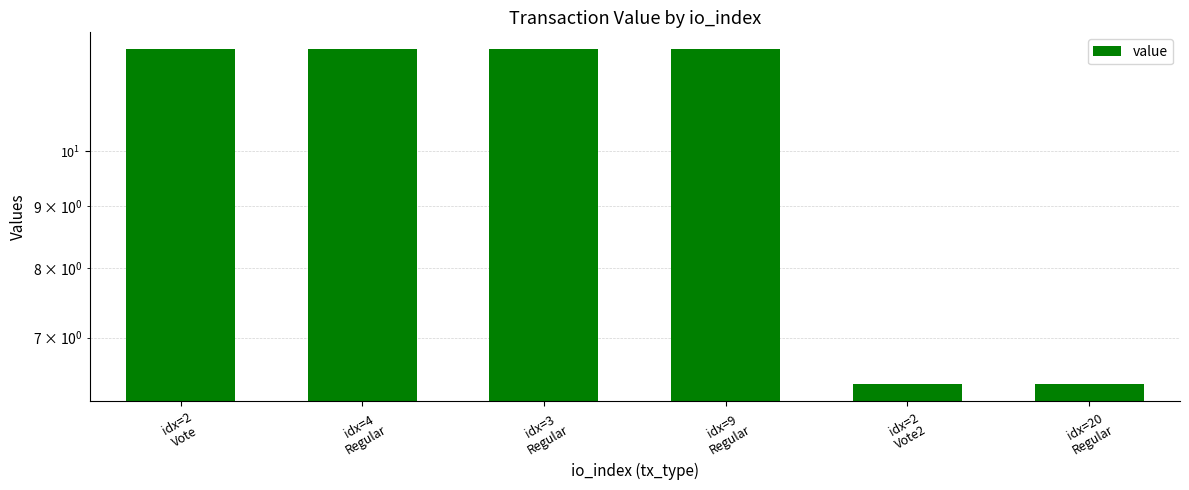

Read the value at idx=2
Vote2.

6.4